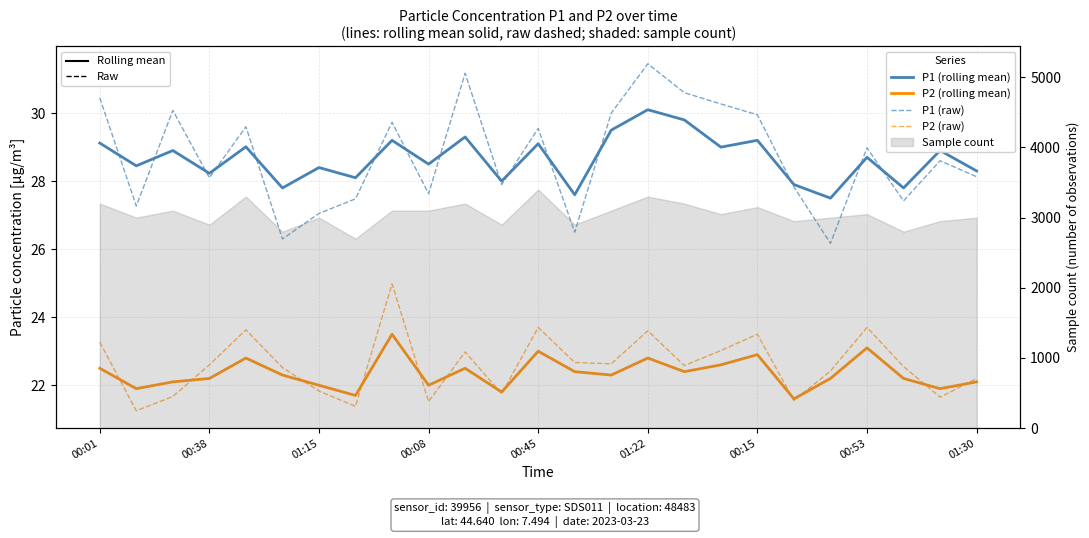

True or false: P1 (raw) and P2 (raw) cross at least once.

False